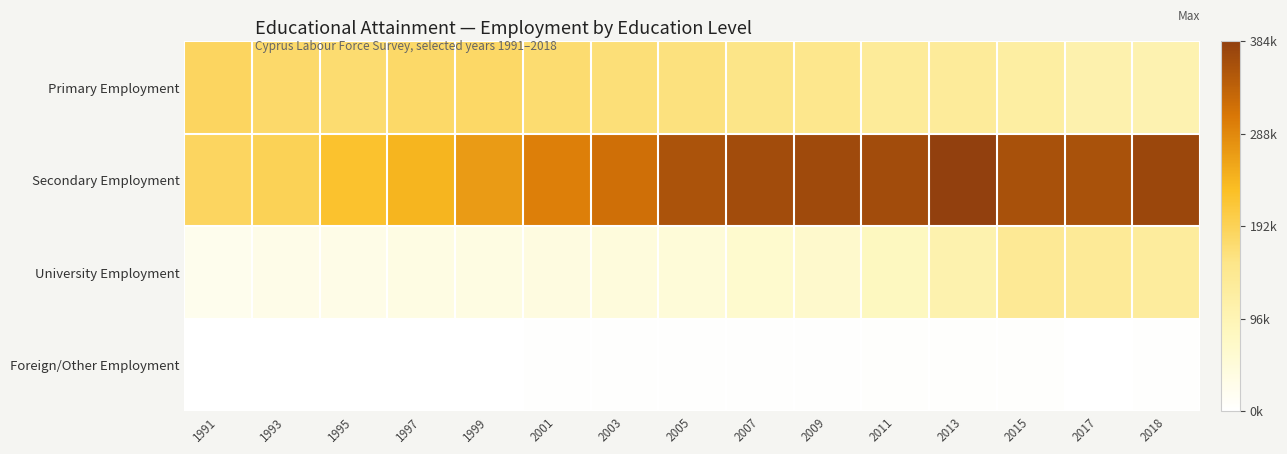

At which category is the sum across all series the highest?

2013